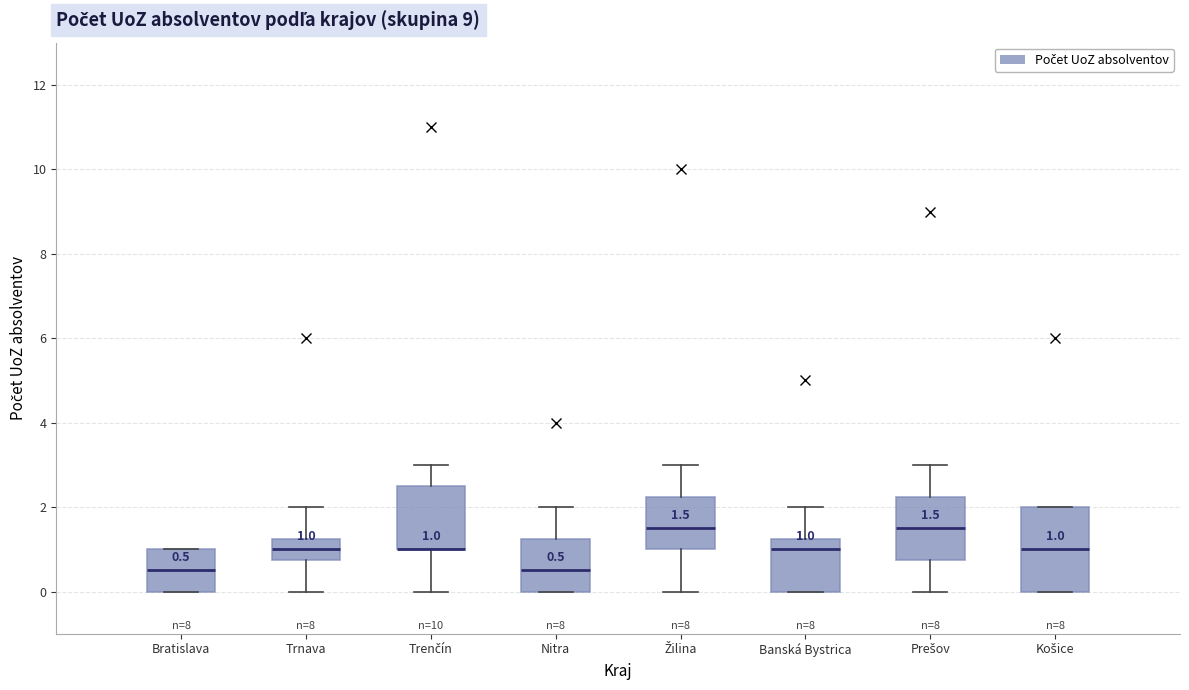

Which box is the tallest, from its lower edge to its upper edge?

Košice